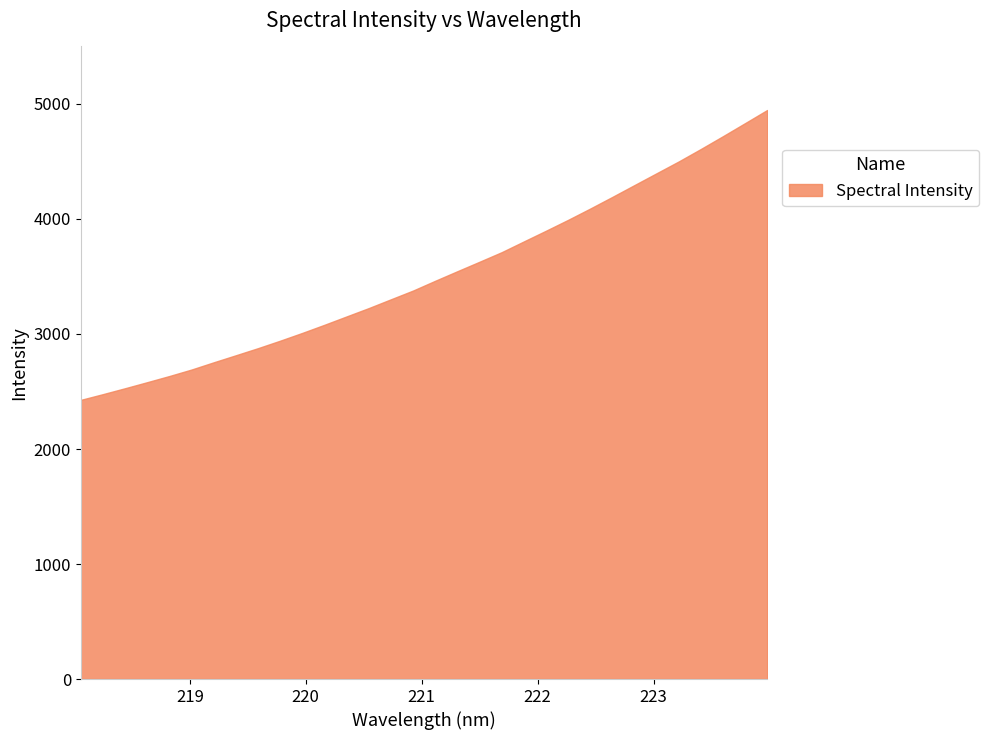

What is the difference between the maximum and minimum values?

2520.2